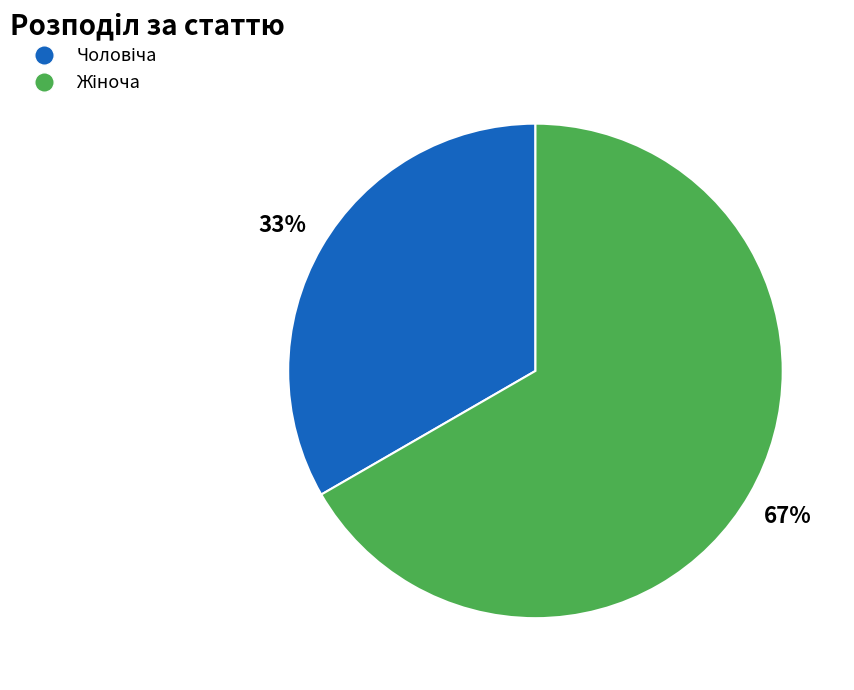

To the nearest percent, what is the average slice percentage?

50%